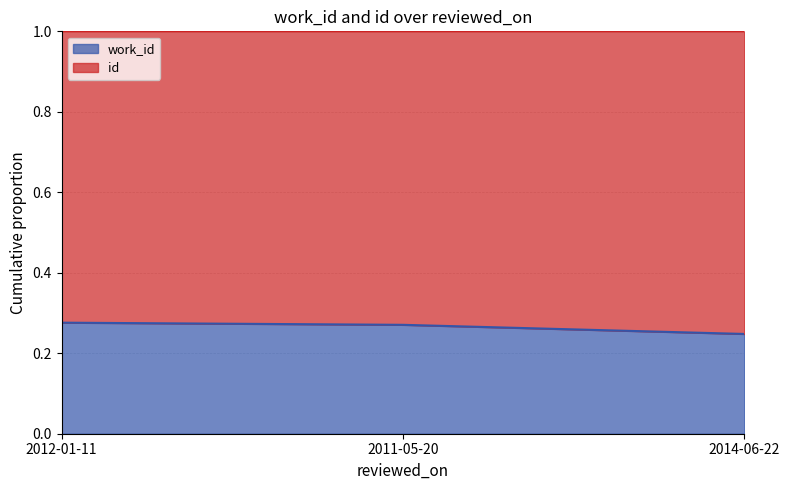

List the labels in order of value, largest first.

2012-01-11, 2011-05-20, 2014-06-22